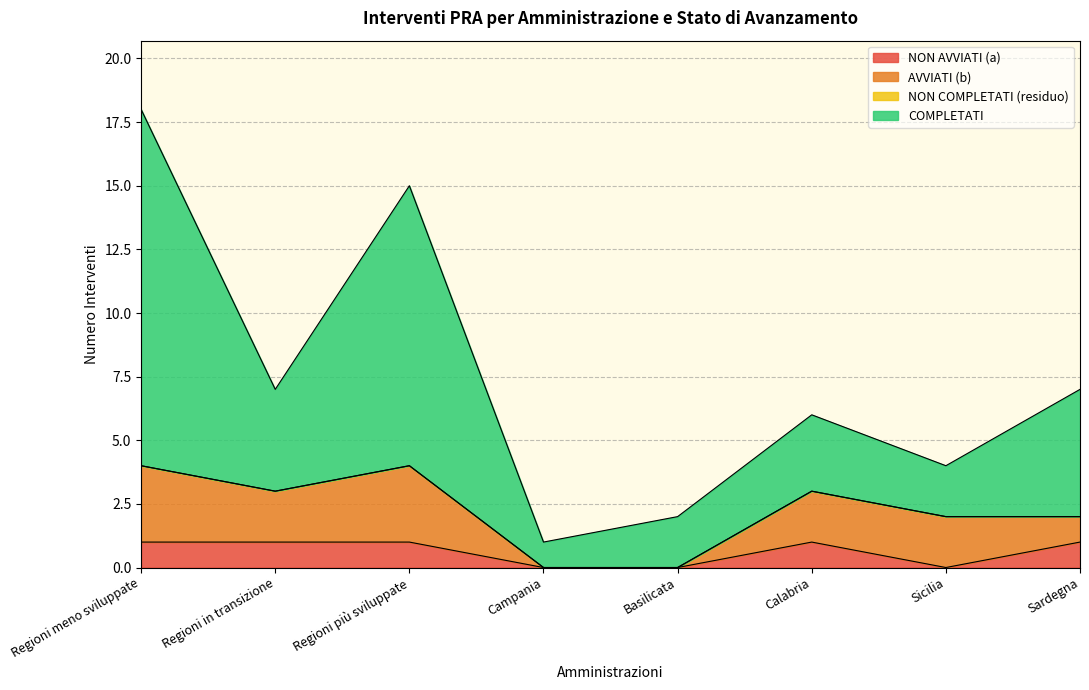

At which label is NON AVVIATI (a) closest to 0?

Campania